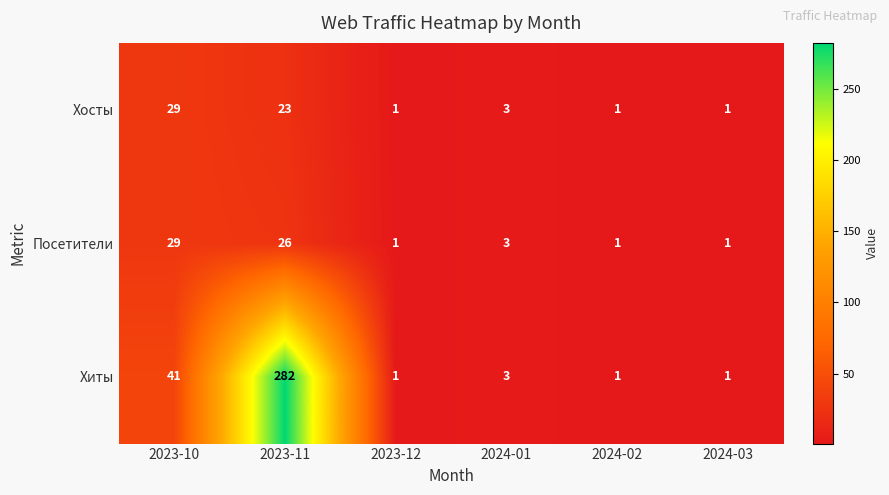

What is the difference between the highest and lowest values at 2023-10?

12